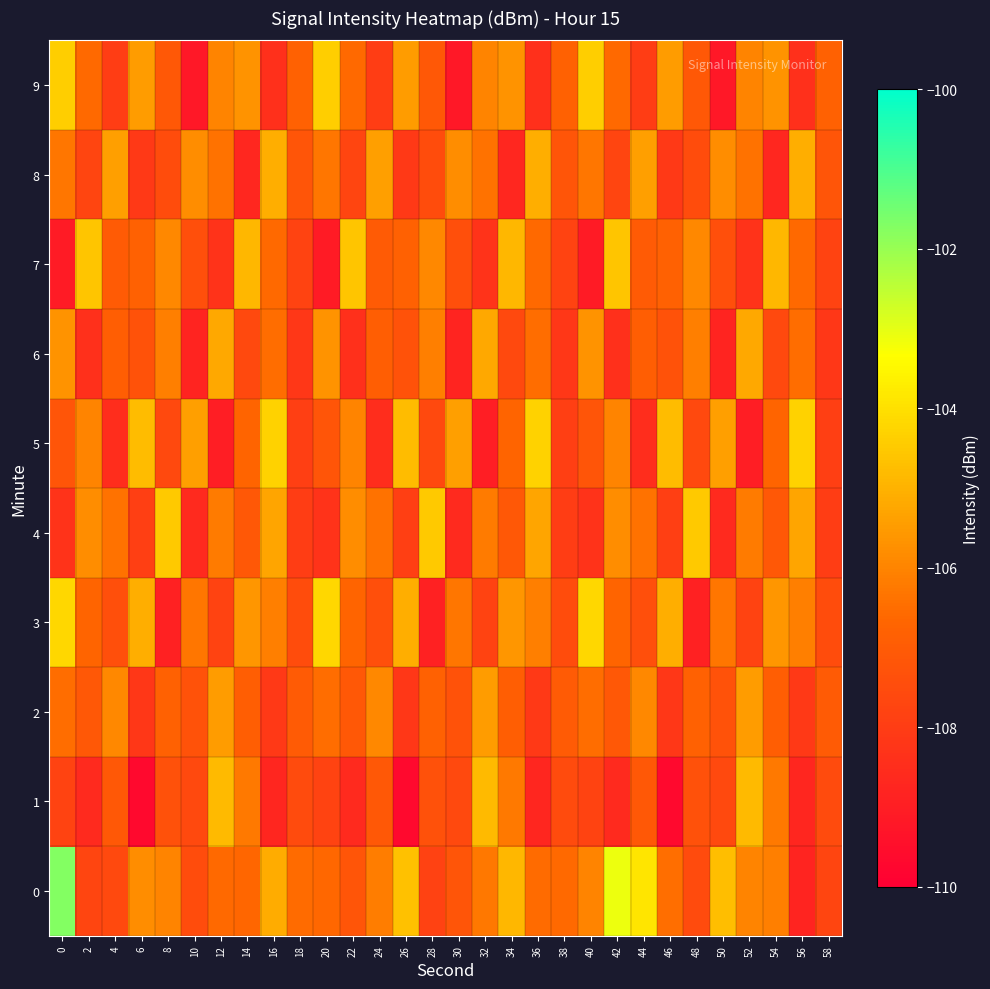

At 40, list the series in order from smallest to largest.

7, 4, 1, 5, 2, 8, 0, 6, 9, 3